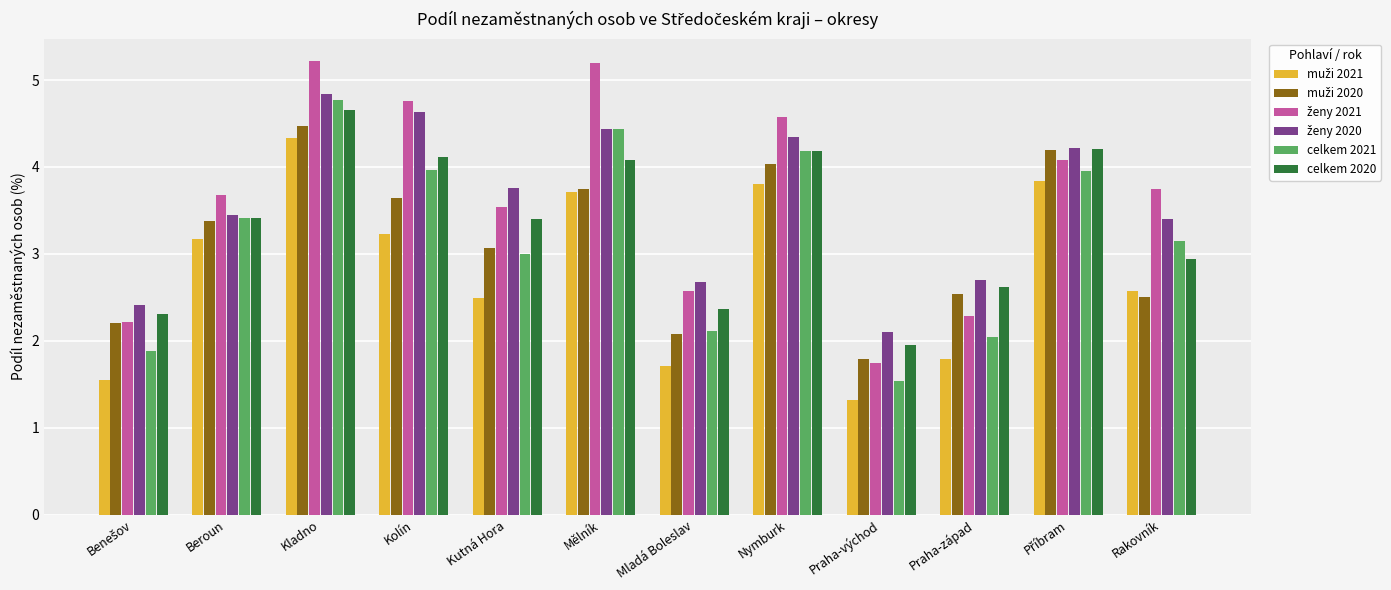

What is the total value across all series at Mělník?

25.6